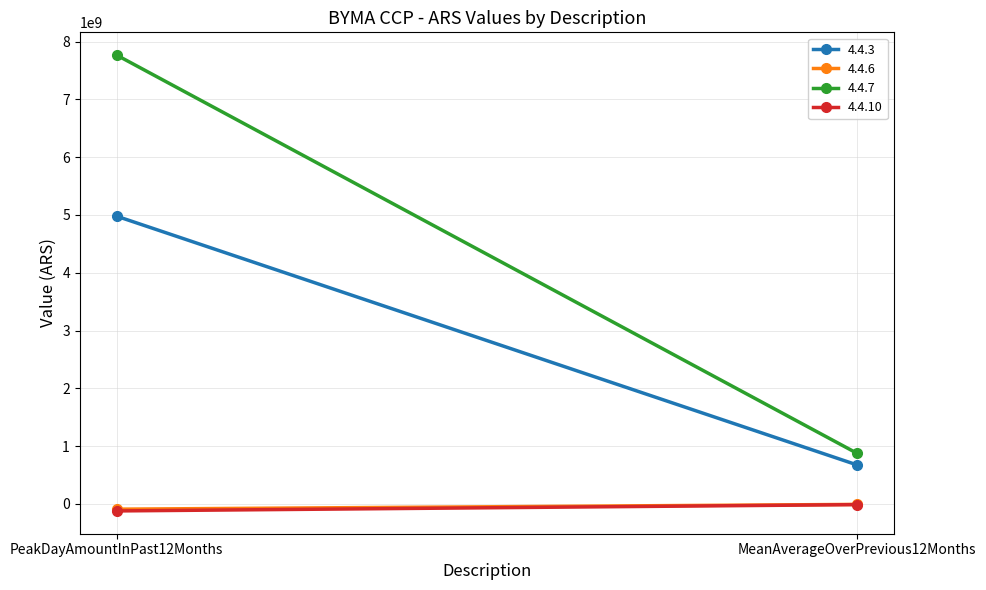

What is the total value across all series at PeakDayAmountInPast12Months?

12532289211.0